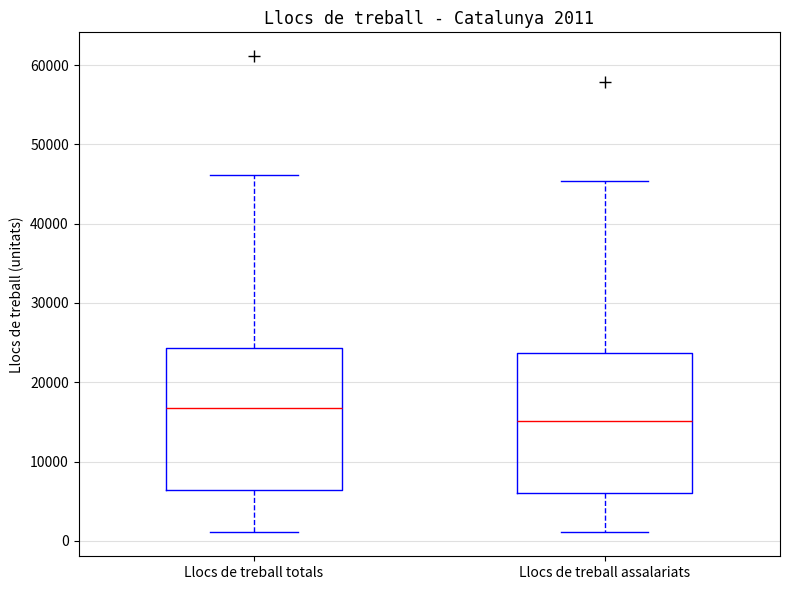

Which box has the highest median line?

Llocs de treball totals